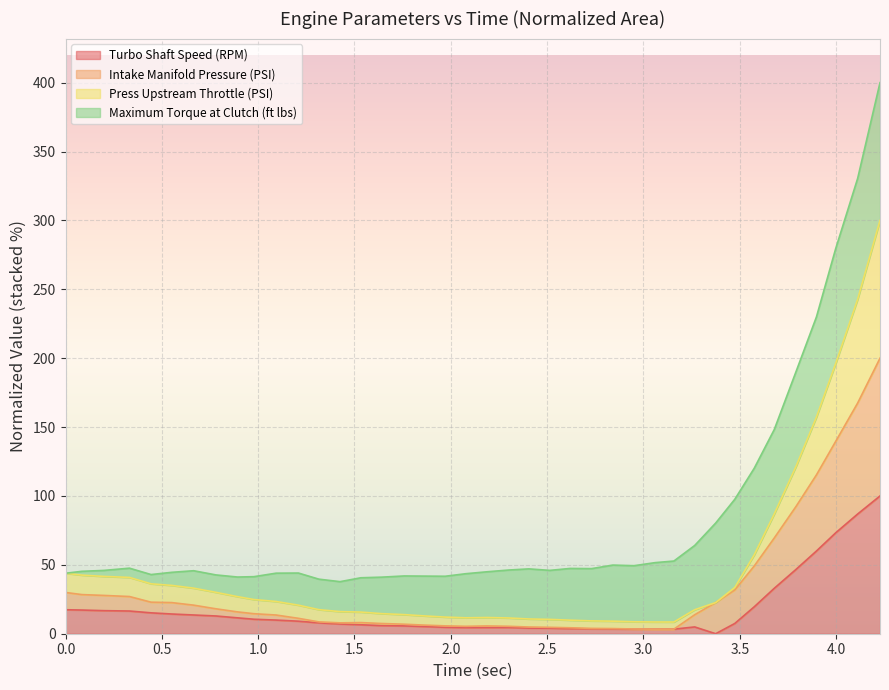

What is the maximum value for Turbo Shaft Speed (RPM)?

100.0